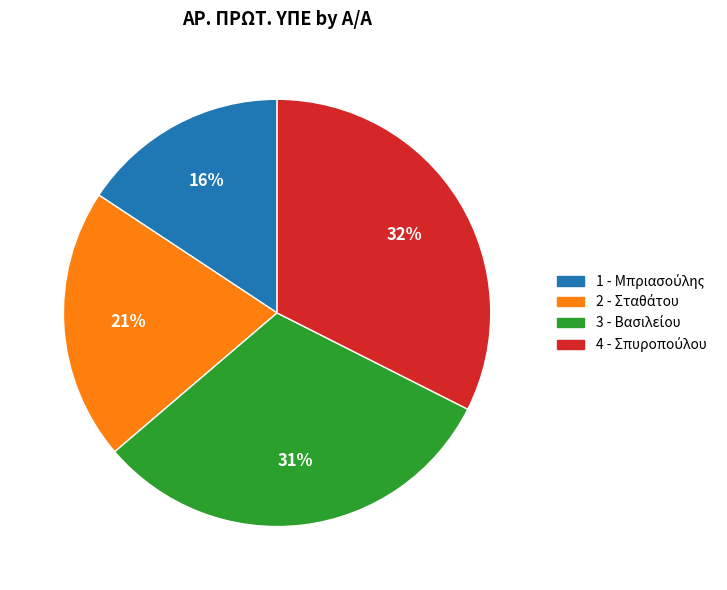

Between 4 and 3, which is larger?

4